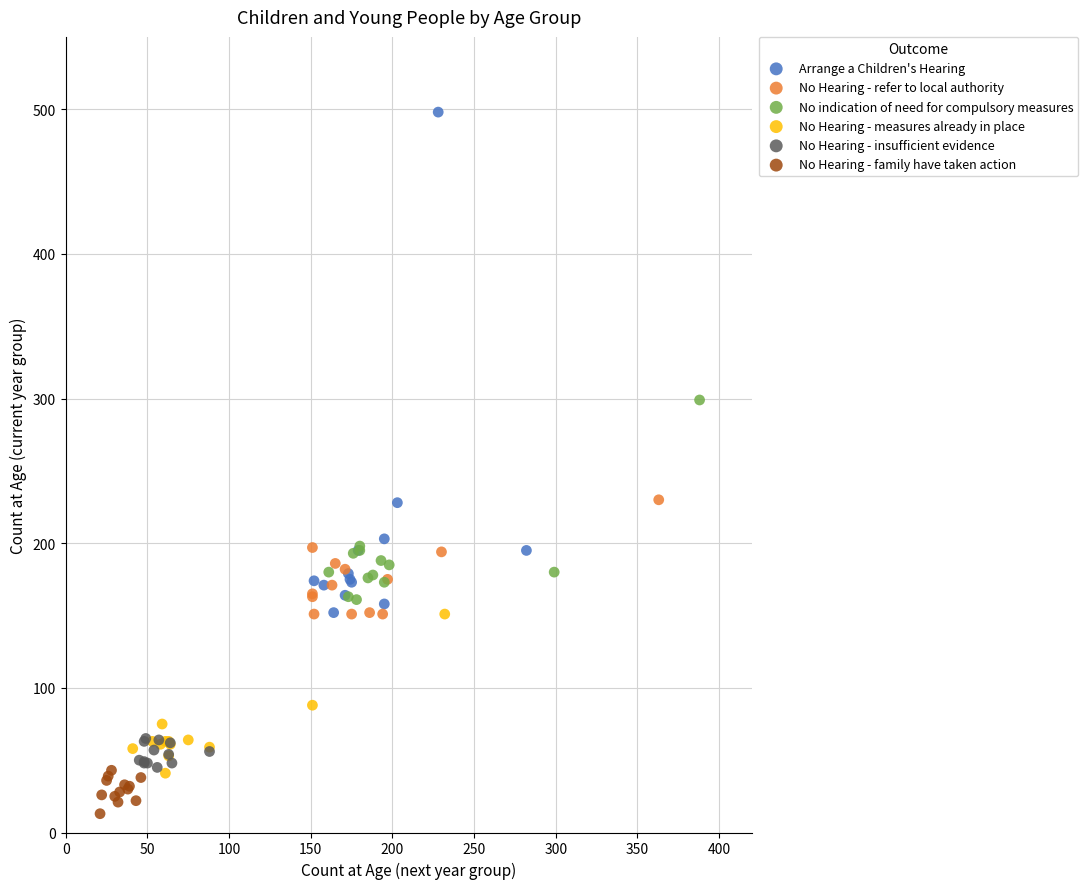

What are all the series names shown in the legend?

Arrange a Children's Hearing, No Hearing - refer to local authority, No indication of need for compulsory measures, No Hearing - measures already in place, No Hearing - insufficient evidence, No Hearing - family have taken action